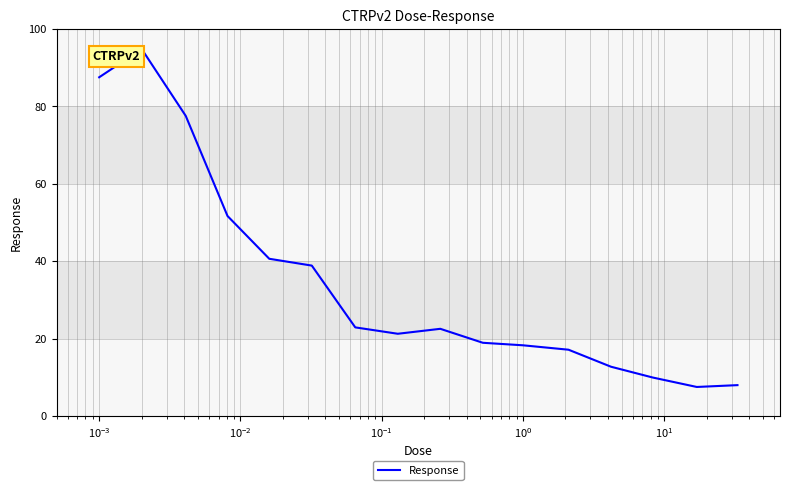

What is the greatest value displayed?

94.8